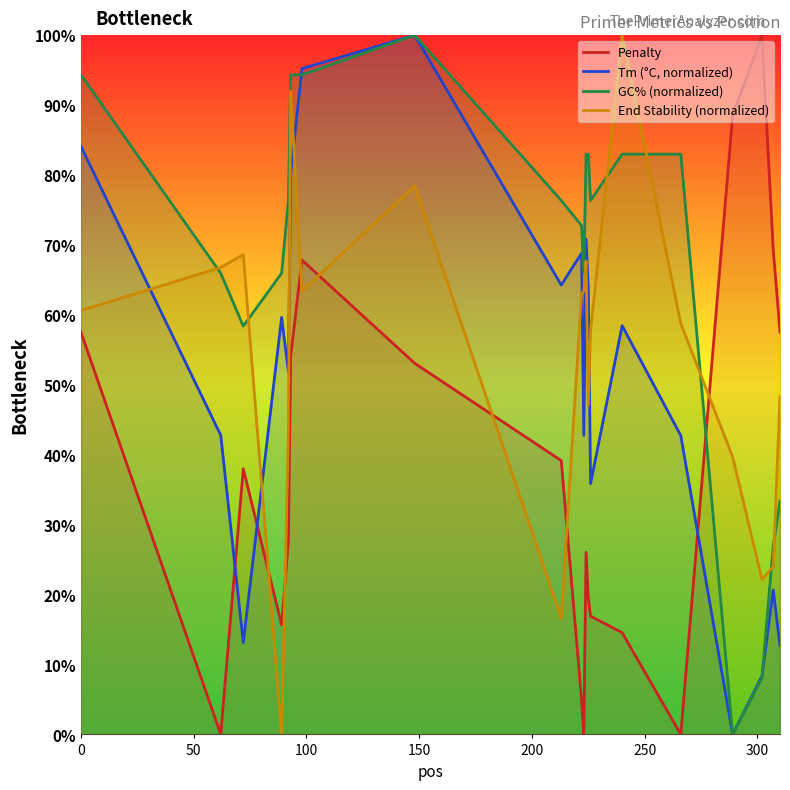

True or false: End Stability (normalized) has more than 1 interior local peaks.

True